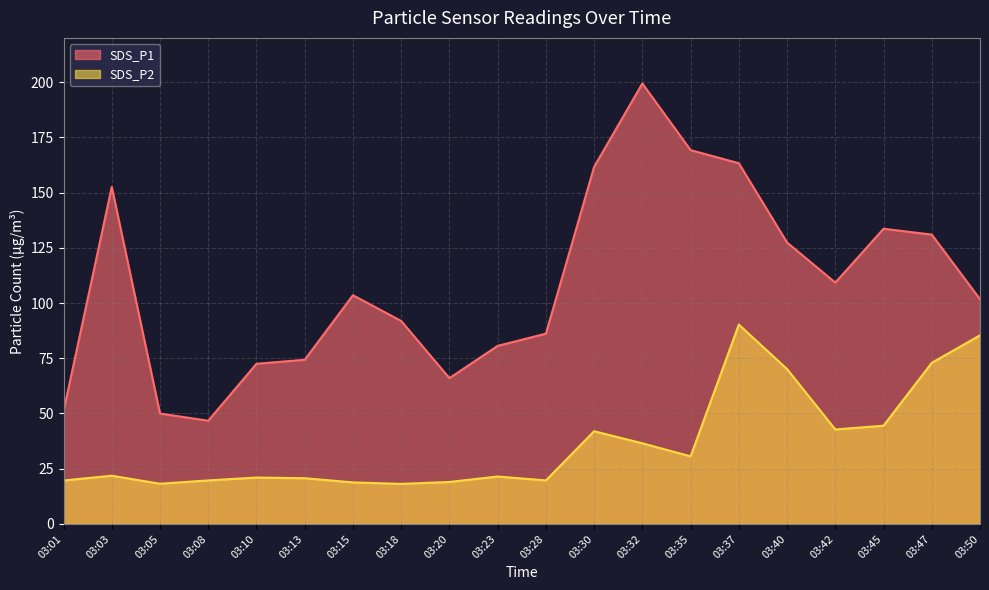

At which category does SDS_P1 reach its first local peak?

03:03